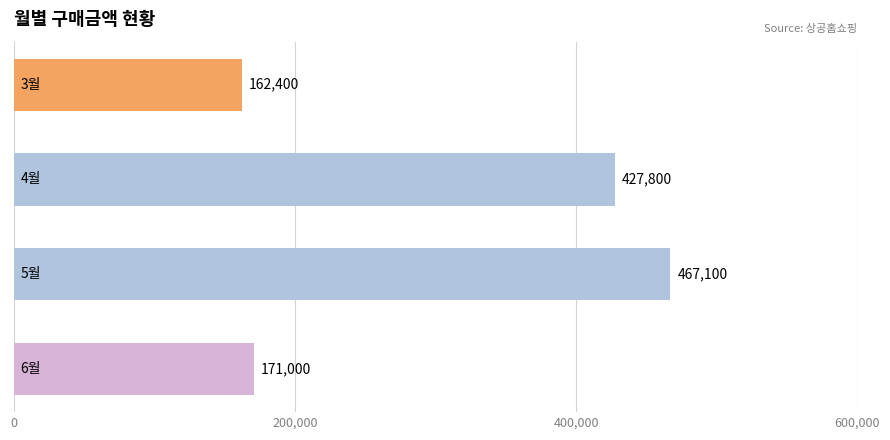

What is the maximum value shown in the chart?

467100